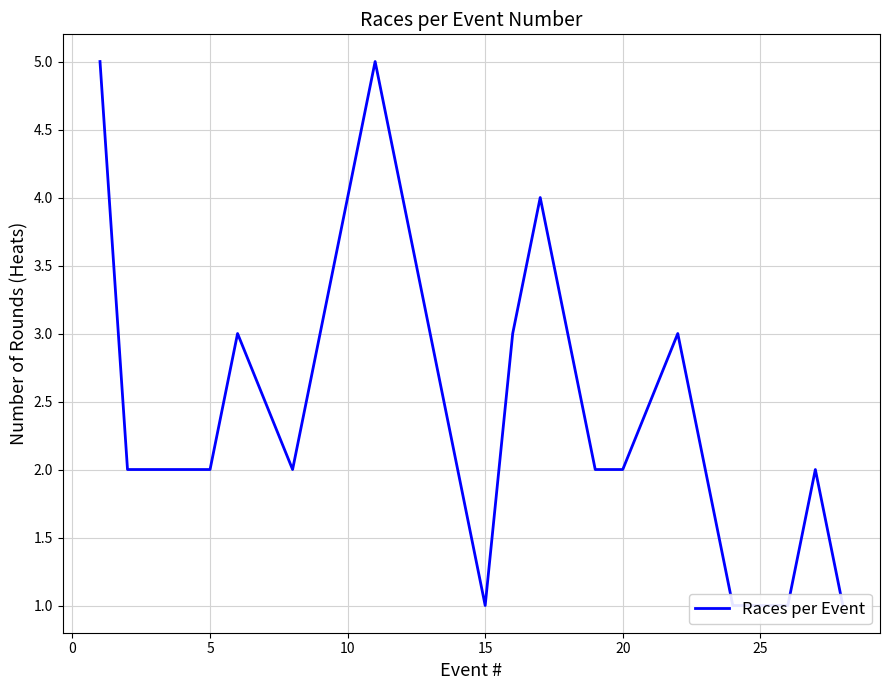

How many values exceed 2?

7